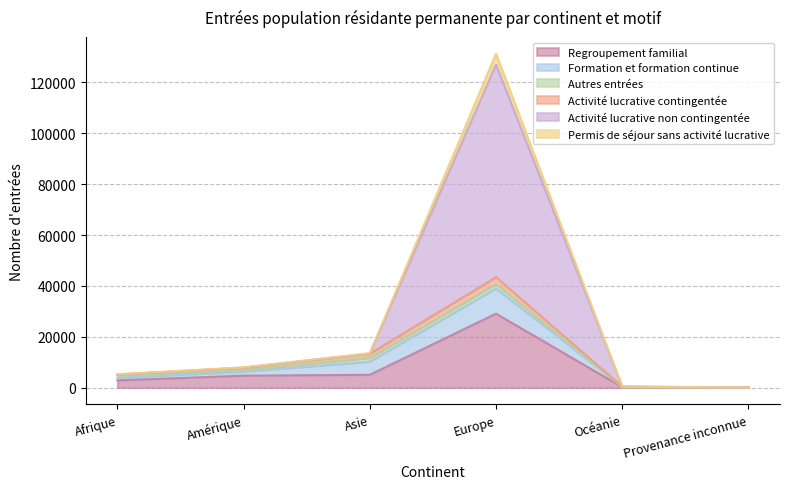

True or false: Activité lucrative non contingentée has a value of 75 at Provenance inconnue.

True